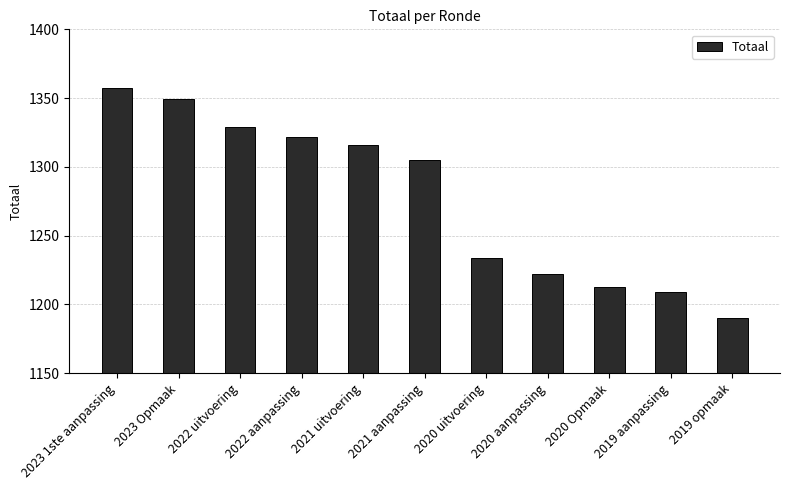

Rank the categories by value from highest to lowest.

2023 1ste aanpassing, 2023 Opmaak, 2022 uitvoering, 2022 aanpassing, 2021 uitvoering, 2021 aanpassing, 2020 uitvoering, 2020 aanpassing, 2020 Opmaak, 2019 aanpassing, 2019 opmaak